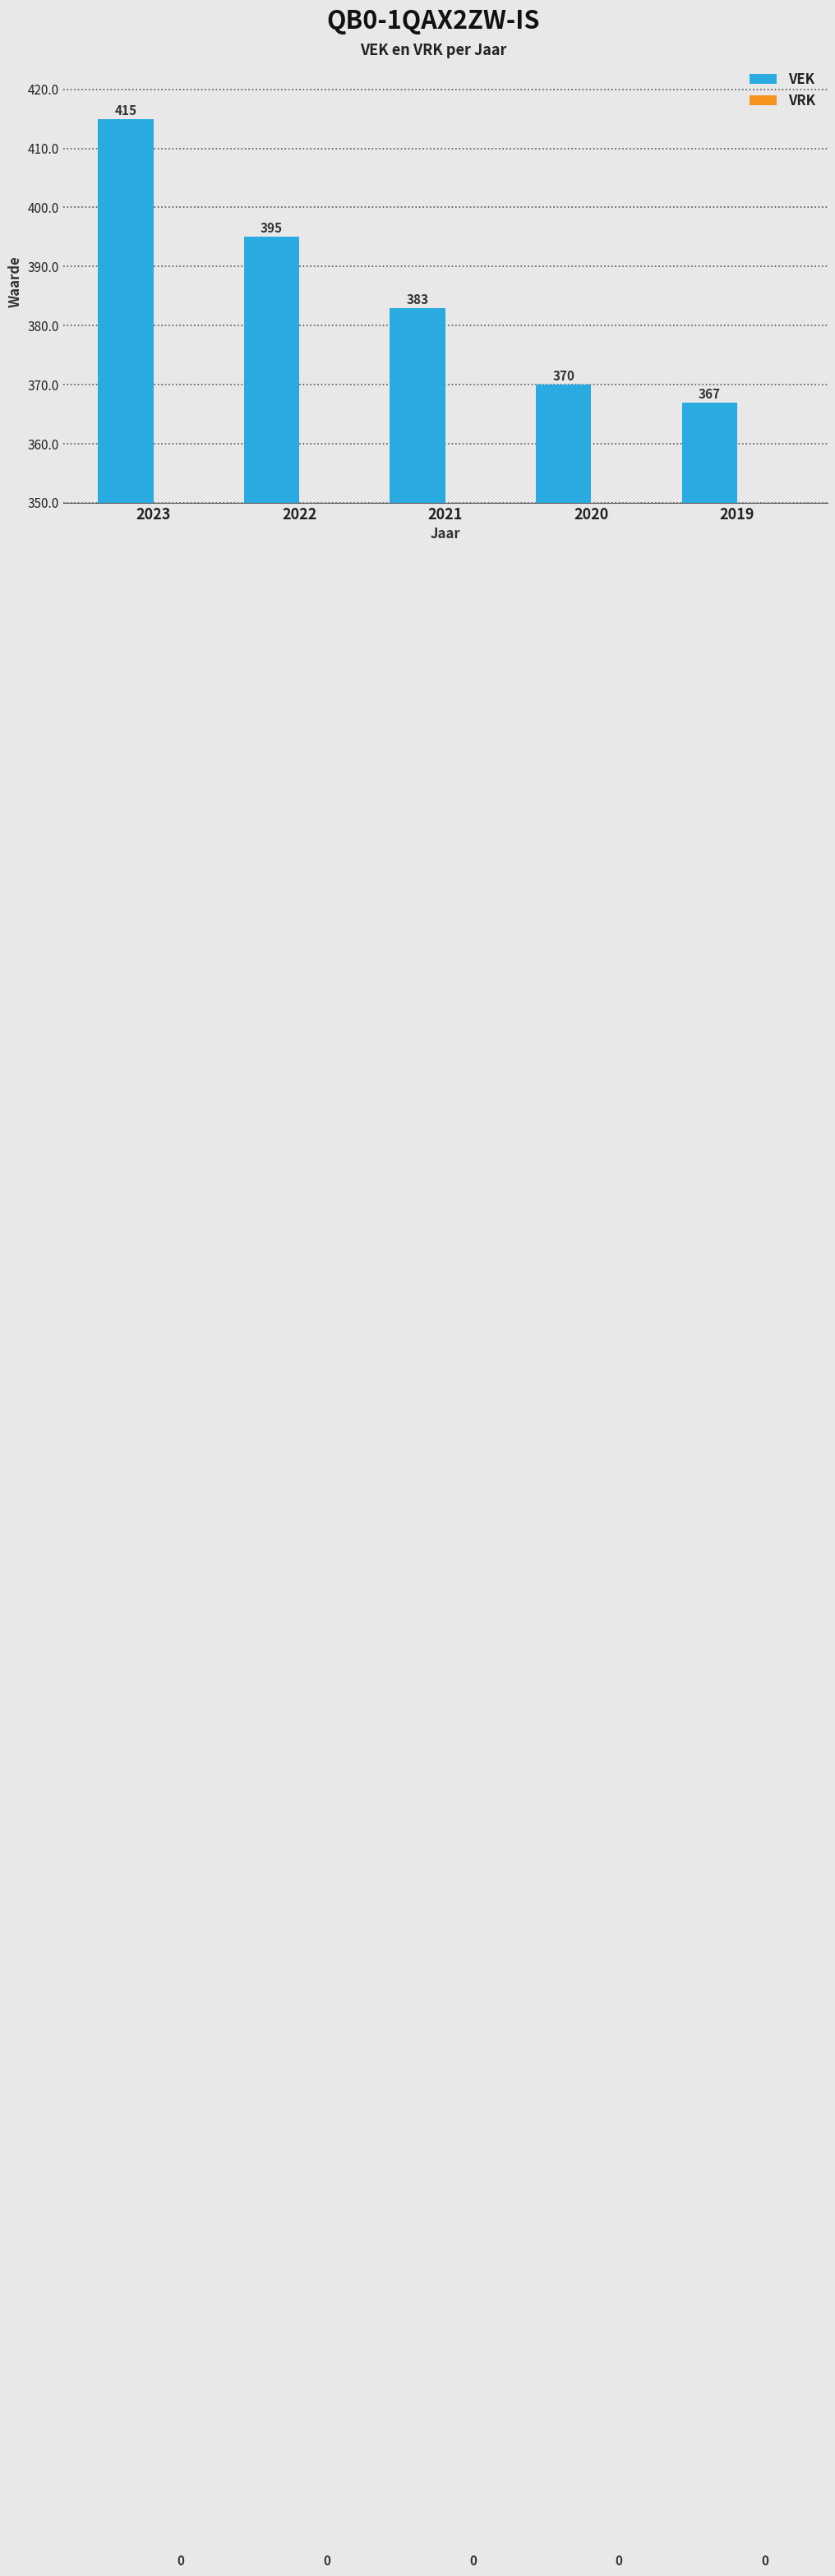

Reading left to right, list all the values displayed in this chart.

415	395	383	370	367